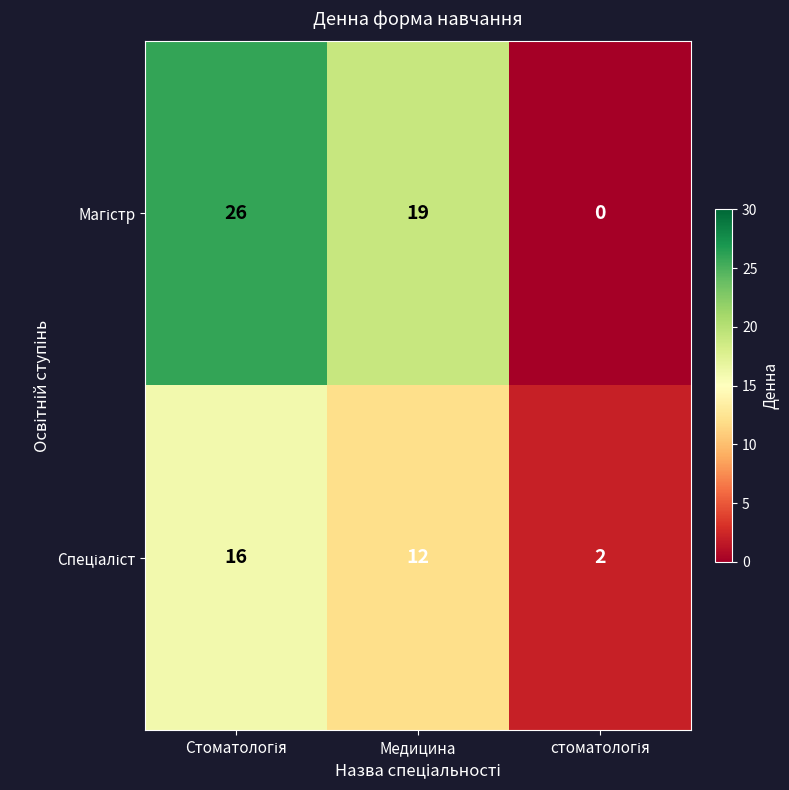

What is the total value across all series at Медицина?

31